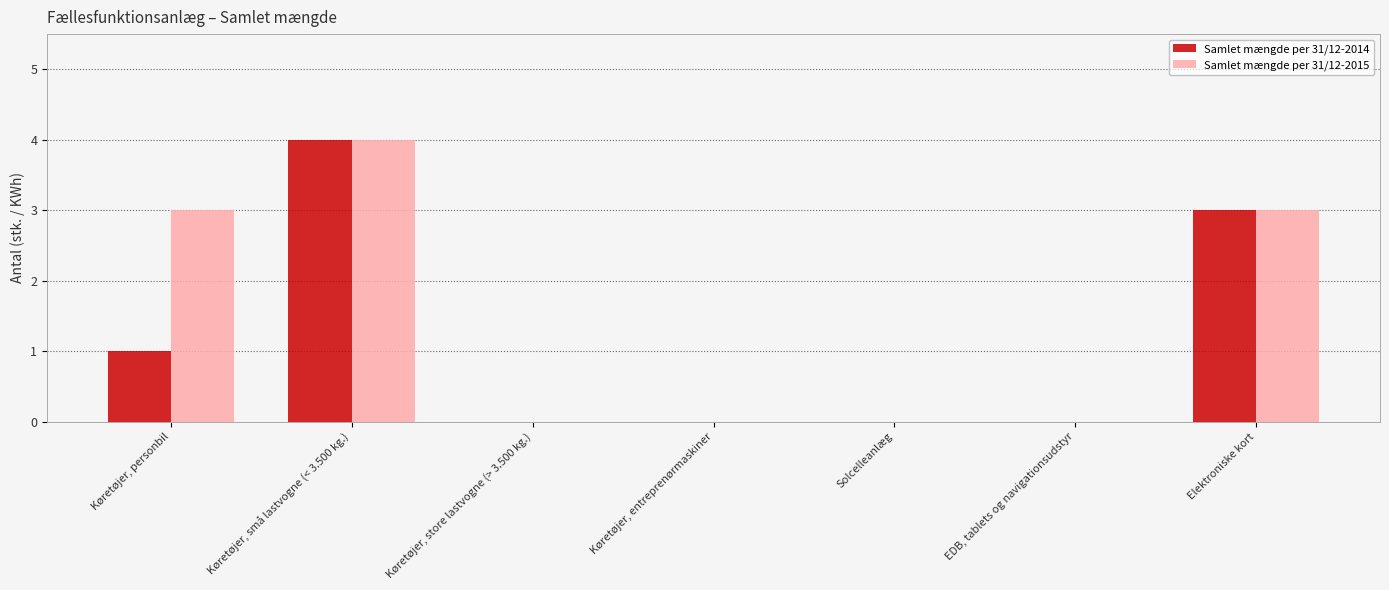

Between Køretøjer, personbil and EDB, tablets og navigationsudstyr, which series saw the biggest shift?

Samlet mængde per 31/12-2015